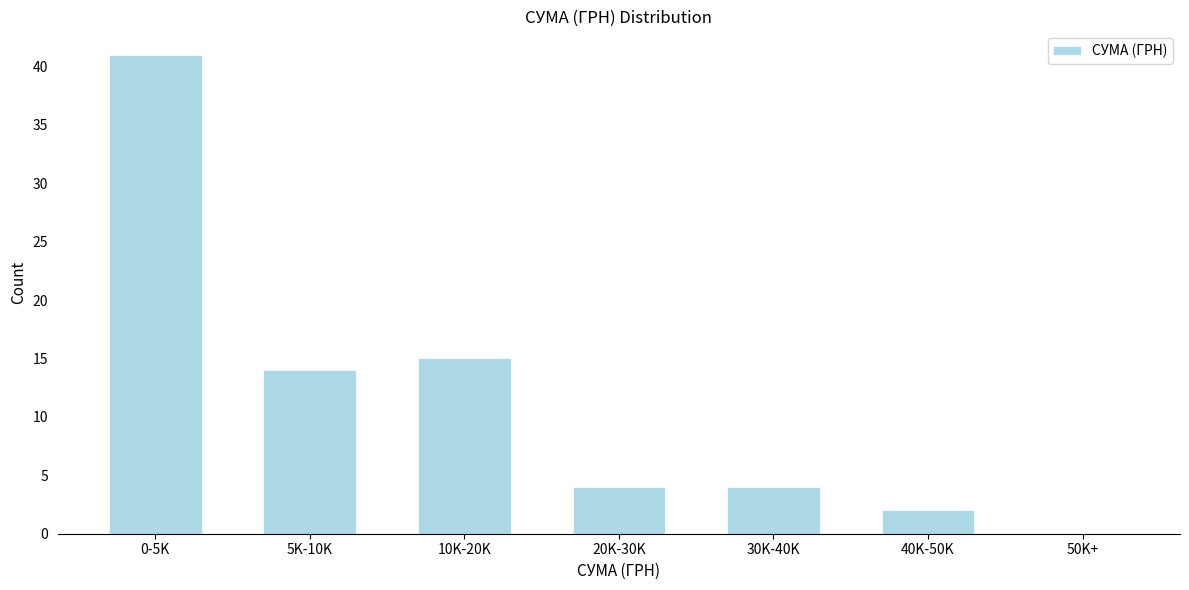

Reading right to left, transcribe all the data shown in this chart.

50K+=0	40K-50K=2	30K-40K=4	20K-30K=4	10K-20K=15	5K-10K=14	0-5K=41